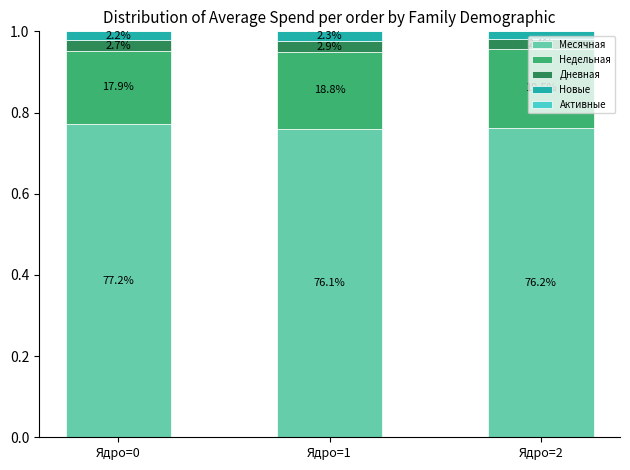

At how many categories does at least one series exceed 0?

3